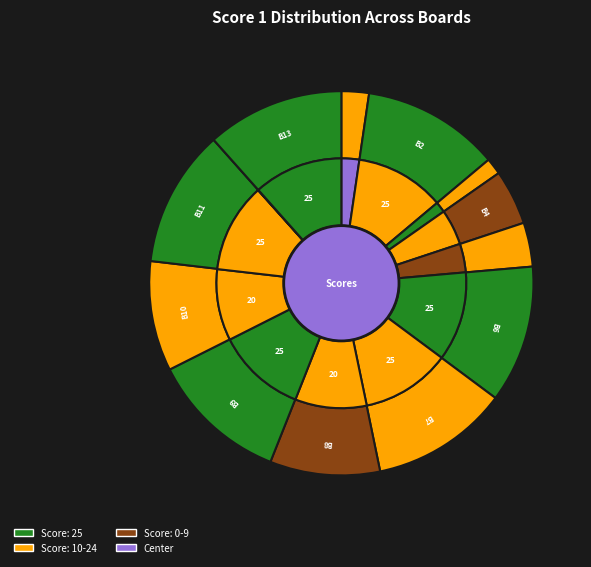

Is it true that Board 3 is 1% of the pie?

True